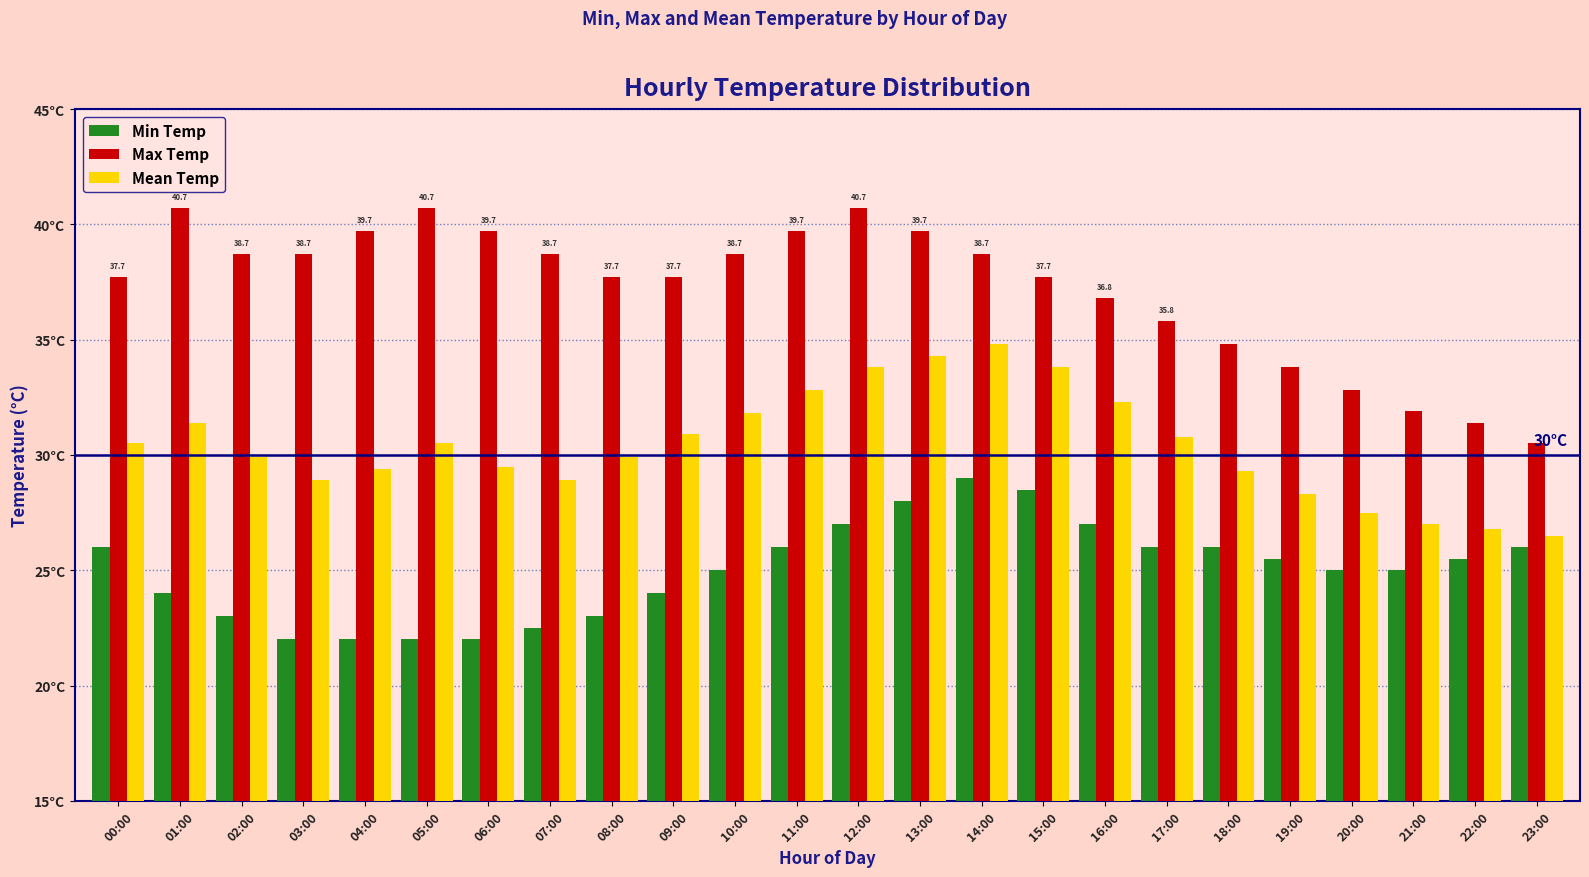

What is the difference between the highest and lowest values at 09:00?

13.7